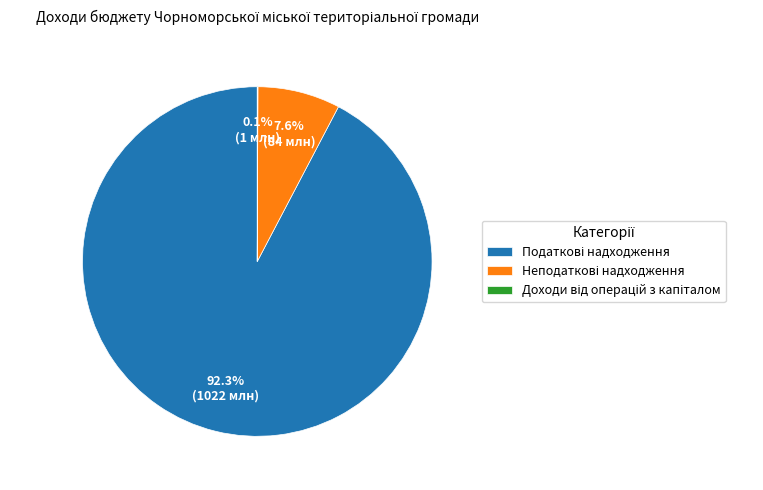

Does any single category account for the majority?

Yes